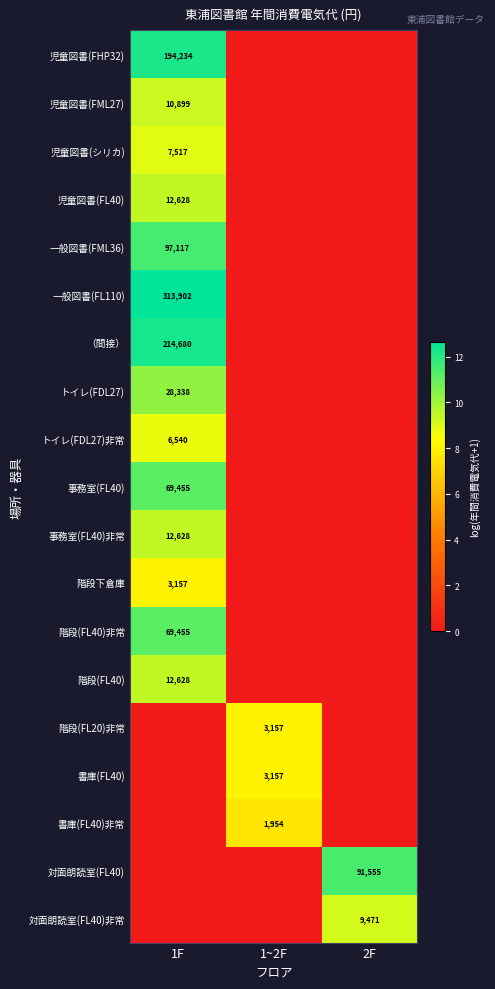

The （間接） series shows 63877 at 1F. True or false?

False